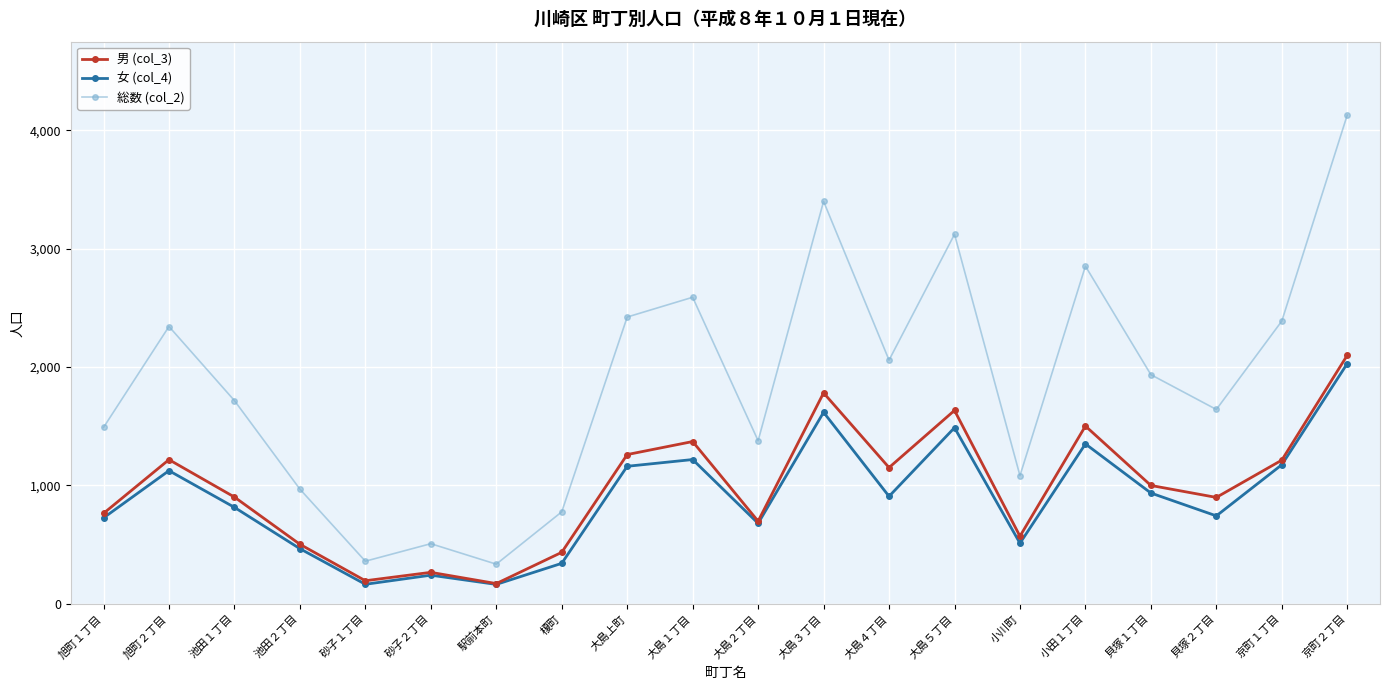

How many categories are shown in the chart?

20